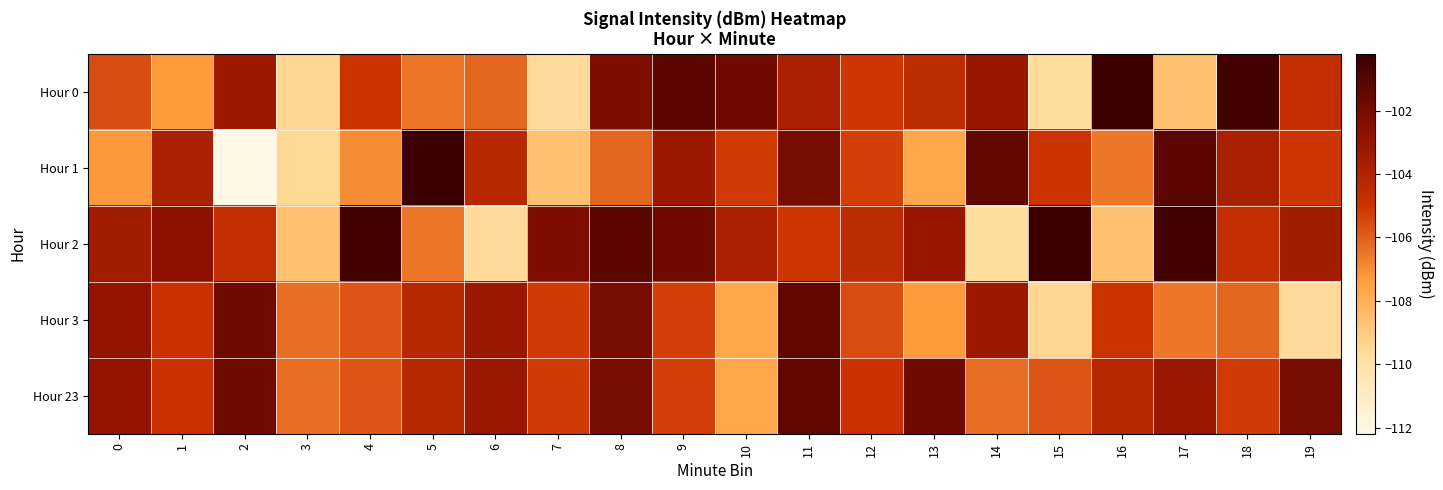

What is the total value across all series at 6?

-526.4